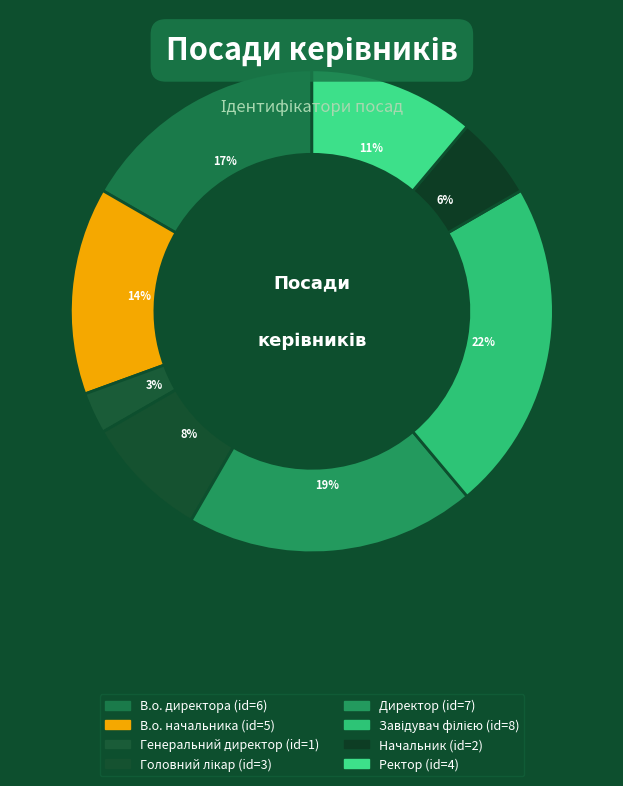

To the nearest percent, what percentage of the pie is В.о. директора?

17%